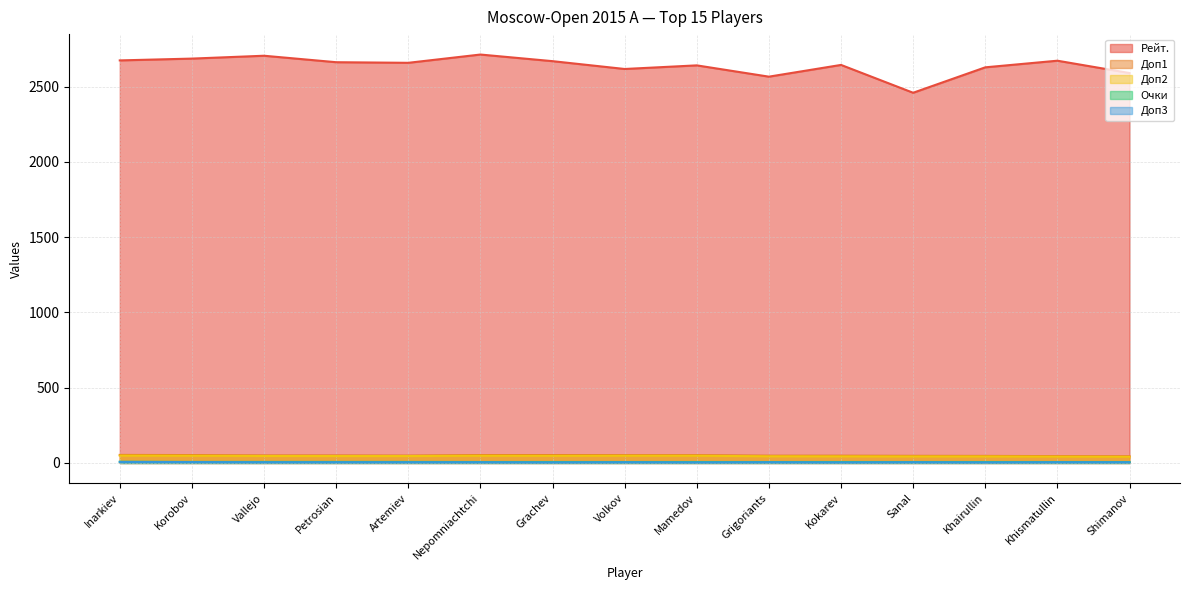

What is the smallest value displayed?

4.0